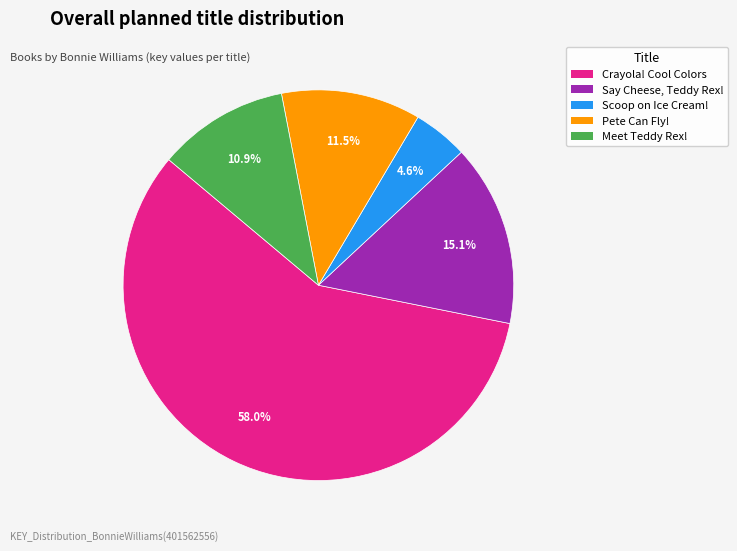

Is there a majority slice in this chart?

Yes